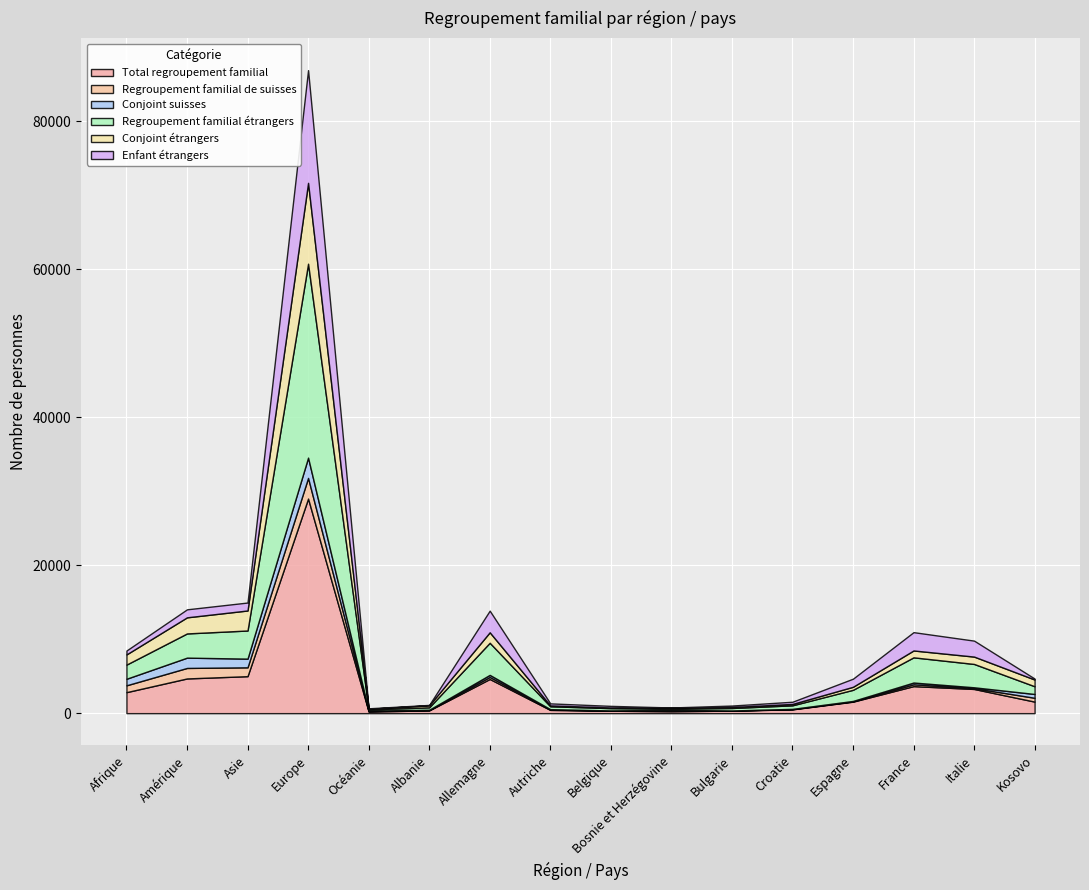

Which series has the largest total across all categories?

Total regroupement familial